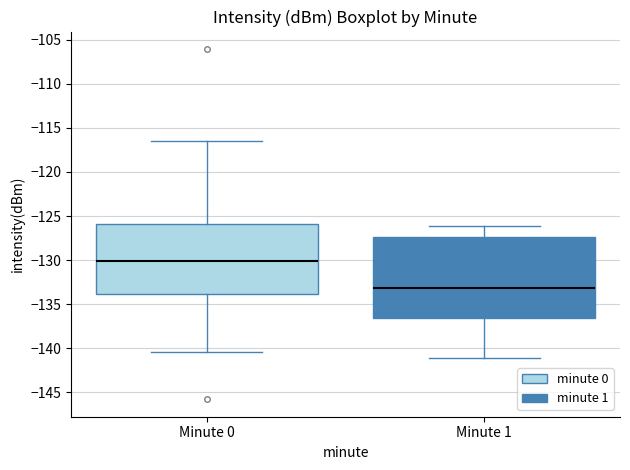

Reading left to right, transcribe this box plot: for each box, give where its median line is, the range the box spans, and where its two whiskers end, as read against the y-axis. The values are not printed on the chart, so give them approximately, as read against the axis.

Minute 0: median -130.0, box -134.0 to -126.0, whiskers -140.5 to -116.5
Minute 1: median -133.0, box -136.5 to -127.5, whiskers -141.0 to -126.0